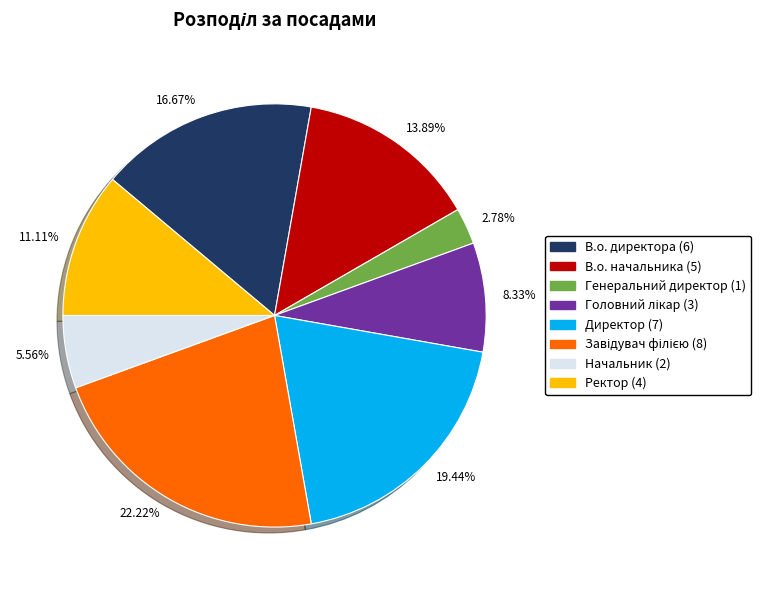

Approximately how many times larger is the value at Ректор compared to Начальник?

2.0